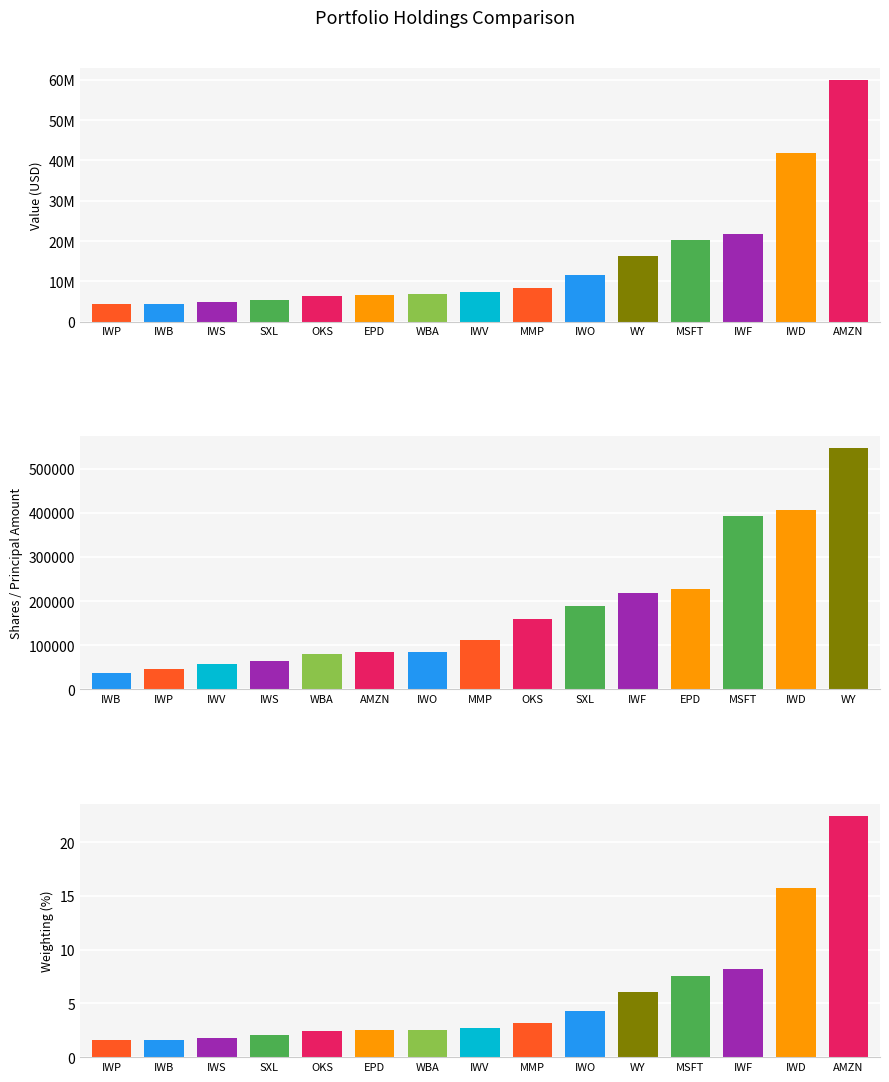

What is the highest value of the Value (USD) series?

59932000.0